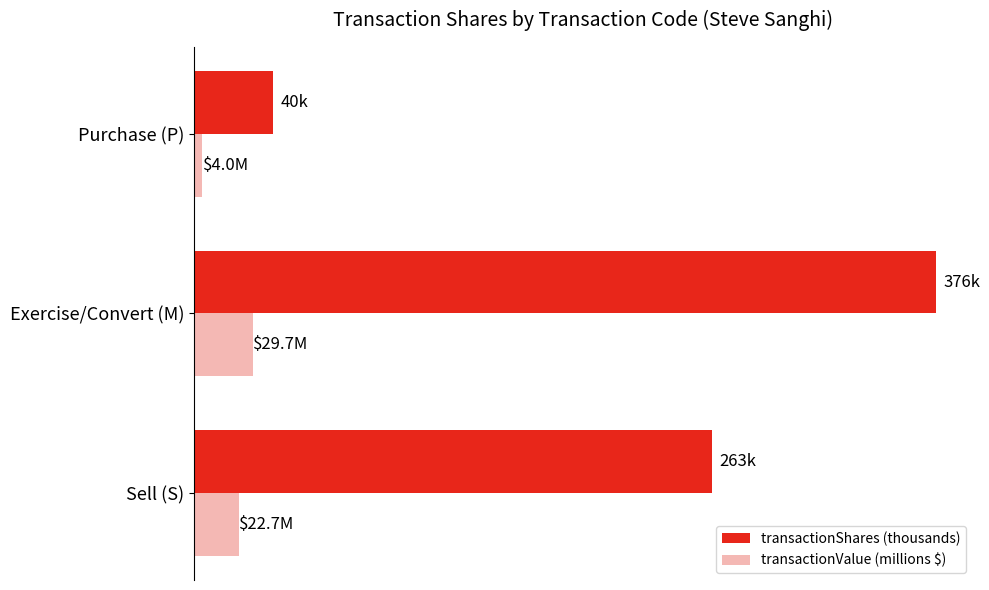

List the labels in order of transactionShares (thousands) value, largest first.

Exercise/Convert (M), Sell (S), Purchase (P)